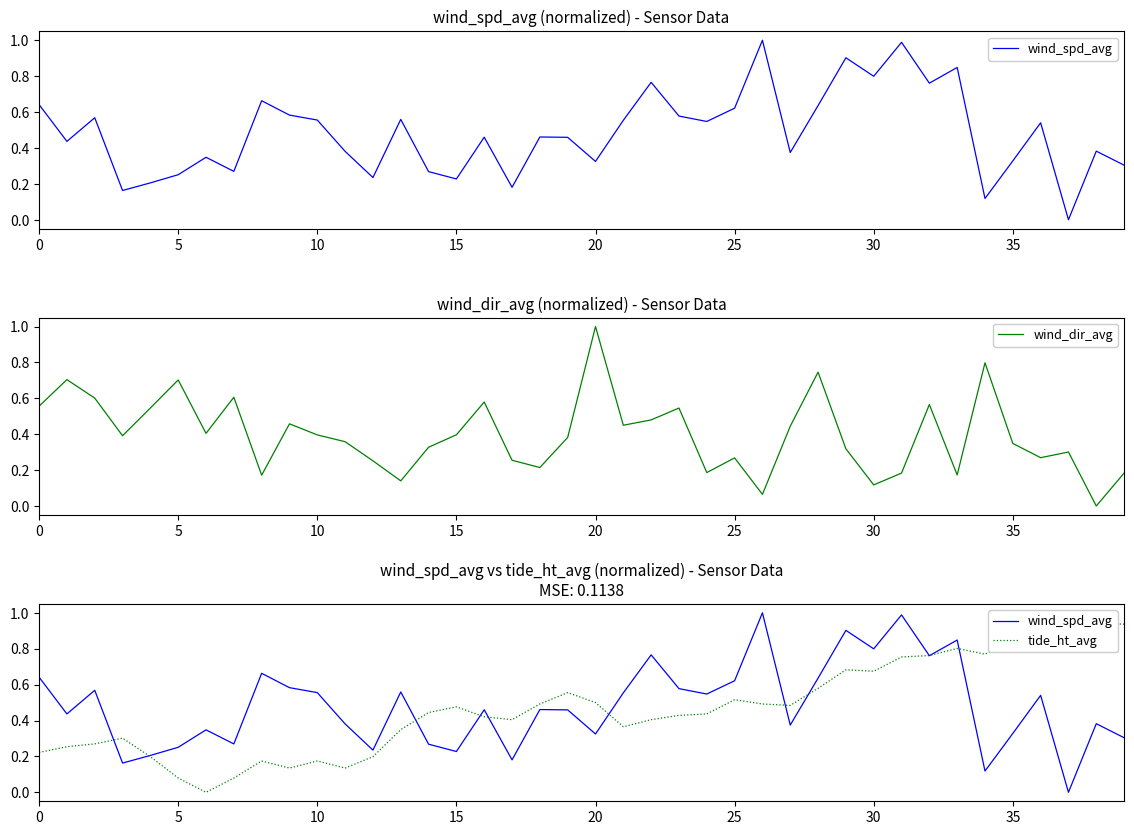

Reading left to right, transcribe all the data shown in this chart.

wind_spd_avg: 0.6	0.4	0.6	0.2	0.2	0.3	0.3	0.3	0.7	0.6	0.6	0.4	0.2	0.6	0.3	0.2	0.5	0.2	0.5	0.5	0.3	0.6	0.8	0.6	0.5	0.6	1.0	0.4	0.6	0.9	0.8	1.0	0.8	0.8	0.1	0.3	0.5	0.0	0.4	0.3
wind_dir_avg: 0.6	0.7	0.6	0.4	0.5	0.7	0.4	0.6	0.2	0.5	0.4	0.4	0.3	0.1	0.3	0.4	0.6	0.3	0.2	0.4	1.0	0.5	0.5	0.5	0.2	0.3	0.1	0.4	0.7	0.3	0.1	0.2	0.6	0.2	0.8	0.3	0.3	0.3	0.0	0.2
tide_ht_avg: 0.2	0.3	0.3	0.3	0.2	0.1	0.0	0.1	0.2	0.1	0.2	0.1	0.2	0.3	0.4	0.5	0.4	0.4	0.5	0.6	0.5	0.4	0.4	0.4	0.4	0.5	0.5	0.5	0.6	0.7	0.7	0.8	0.8	0.8	0.8	0.8	0.9	1.0	0.9	0.9